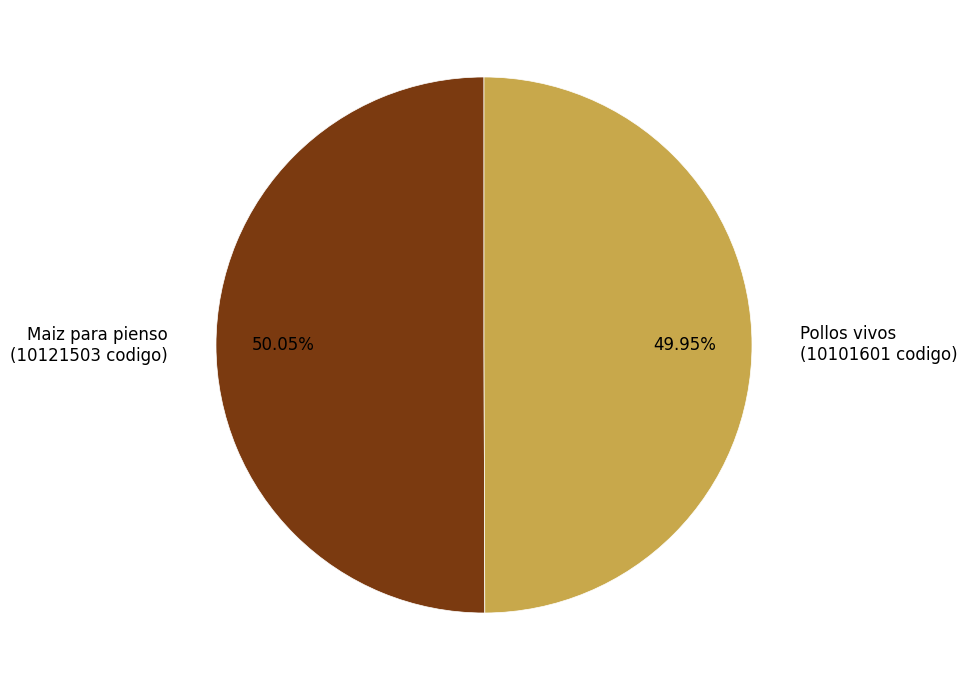

Does any single category account for the majority?

Yes